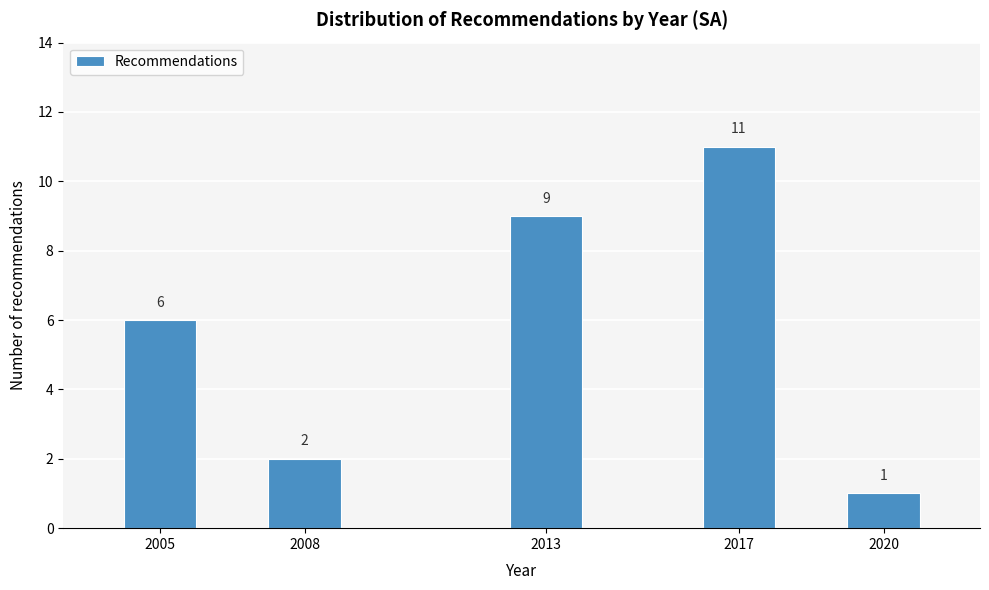

Reading left to right, transcribe all the data shown in this chart.

6	2	9	11	1